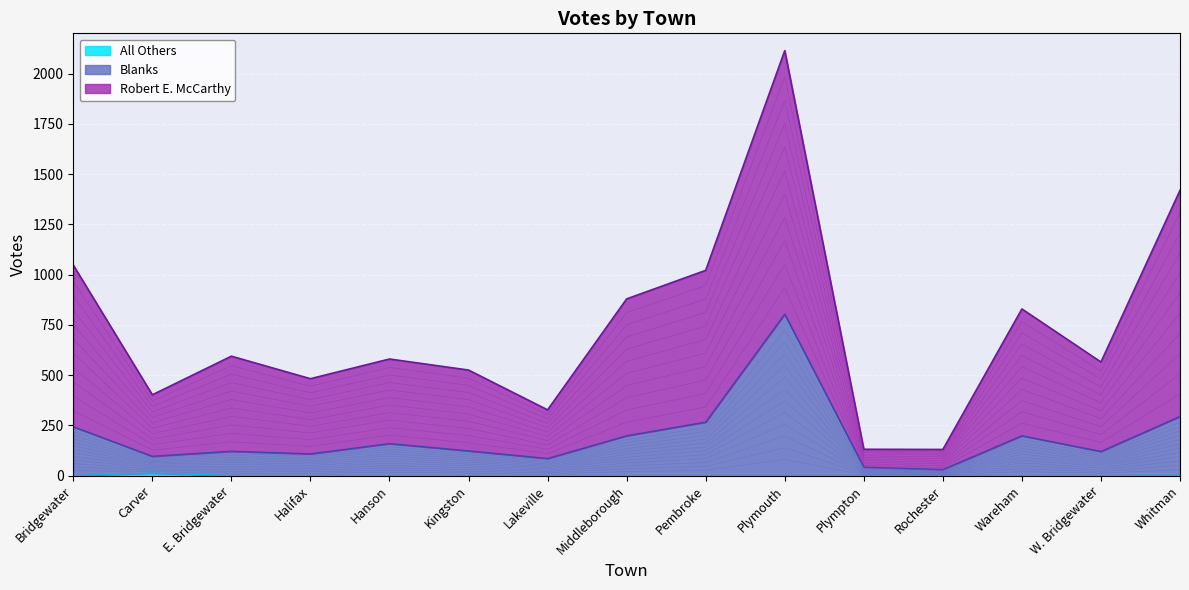

What is the value of the Robert E. McCarthy point at the 13th from the left?

829